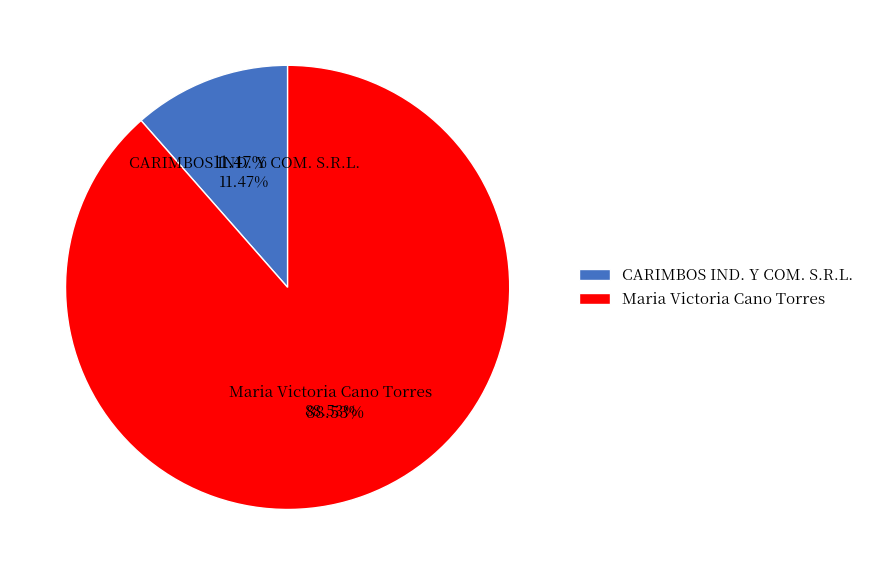

How many segments does this pie chart have?

2